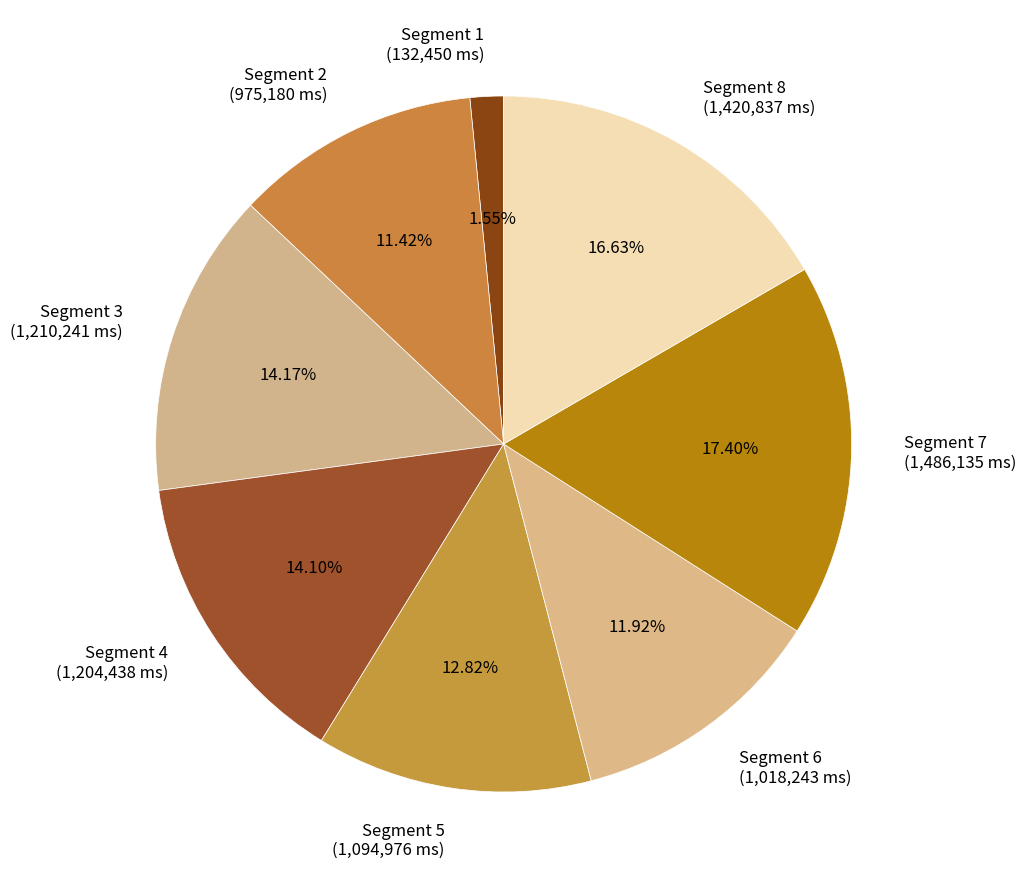

To the nearest percent, what portion does Segment 6 represent?

12%